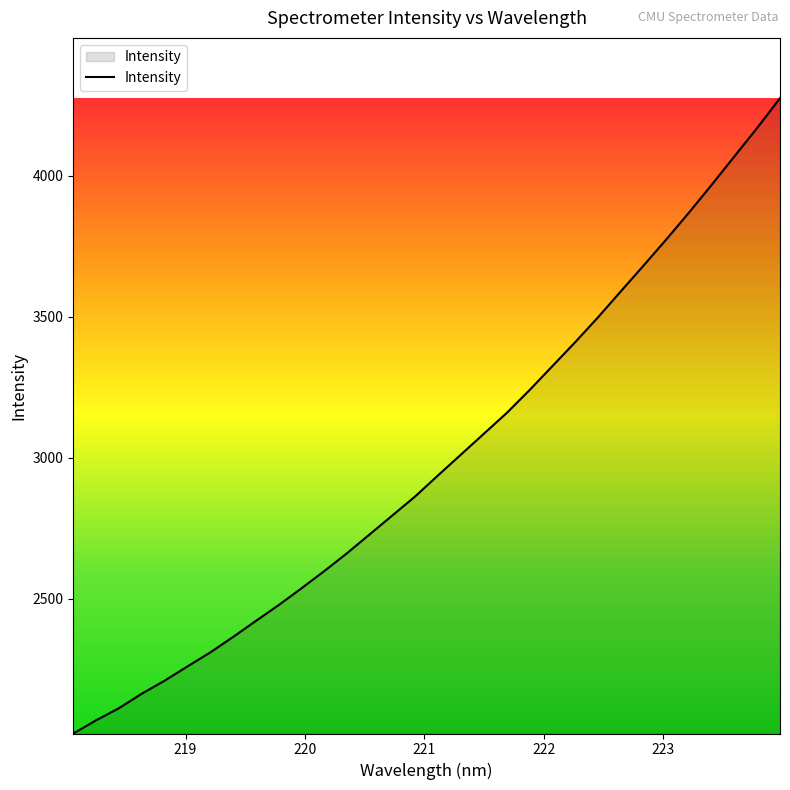

What is the minimum value shown in the chart?

2022.7